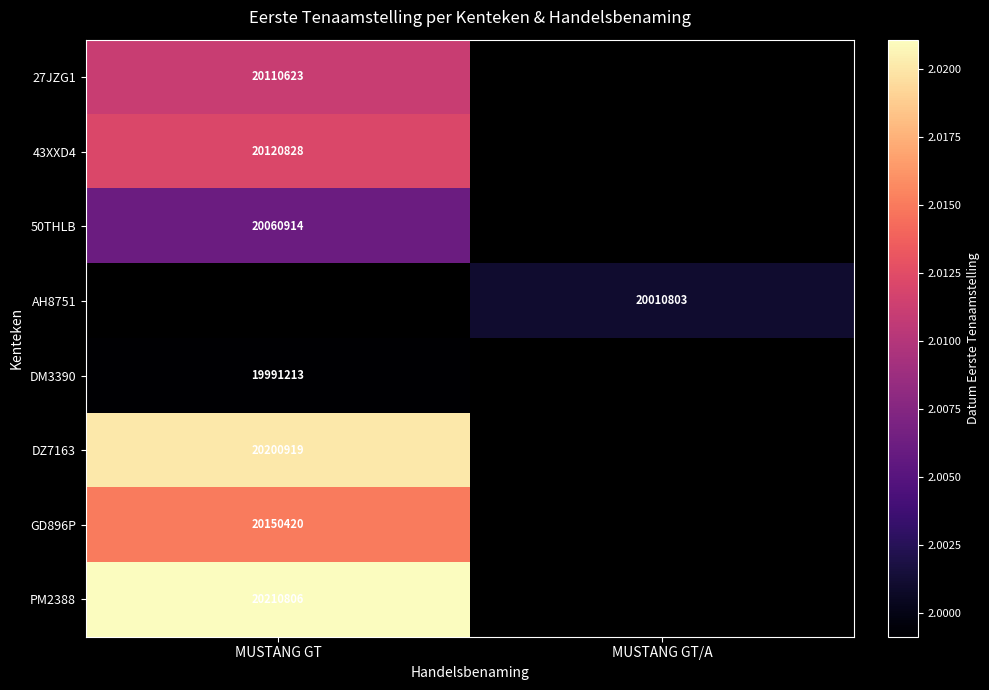

The value of GD896P at MUSTANG GT is 20150420. True or false?

True